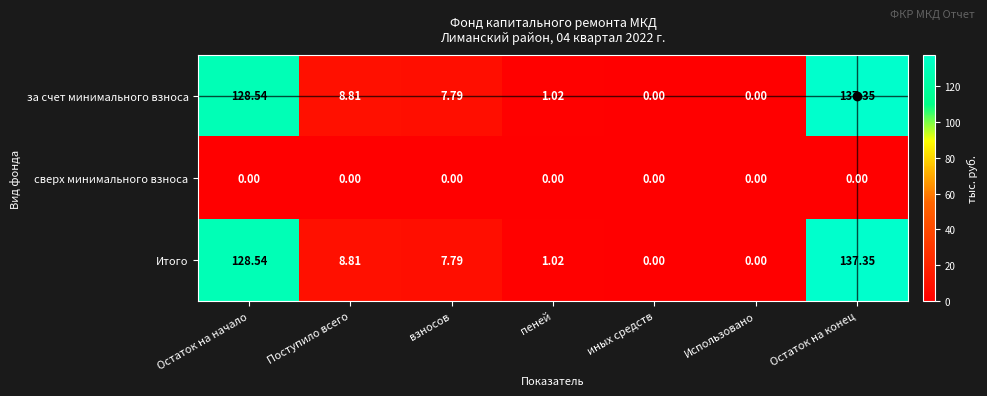

Which category has the highest value across all series?

Остаток на конец